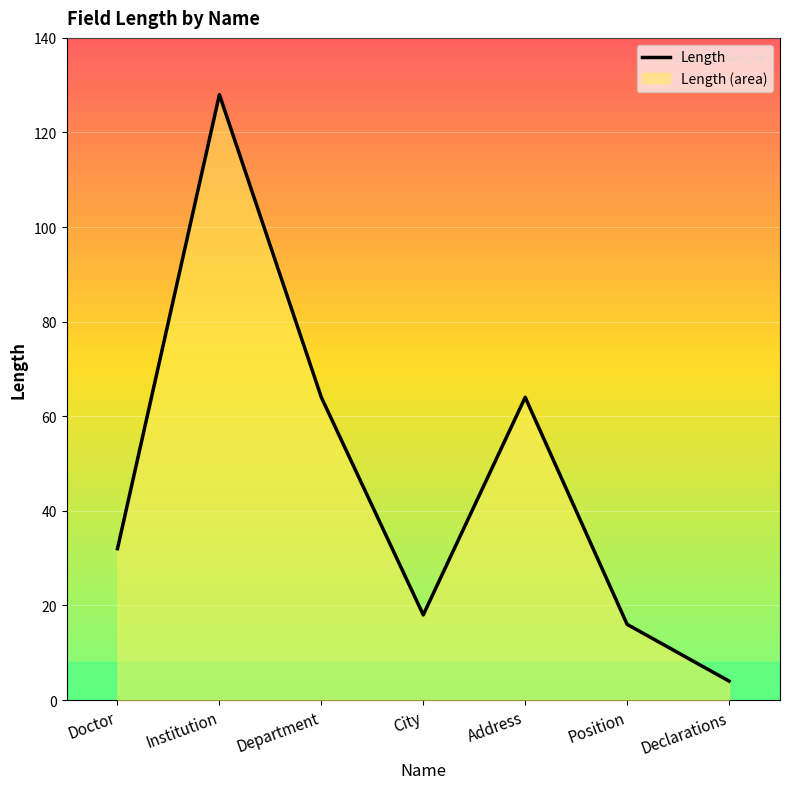

True or false: there are more than 2 points higher than both neighbors.

False